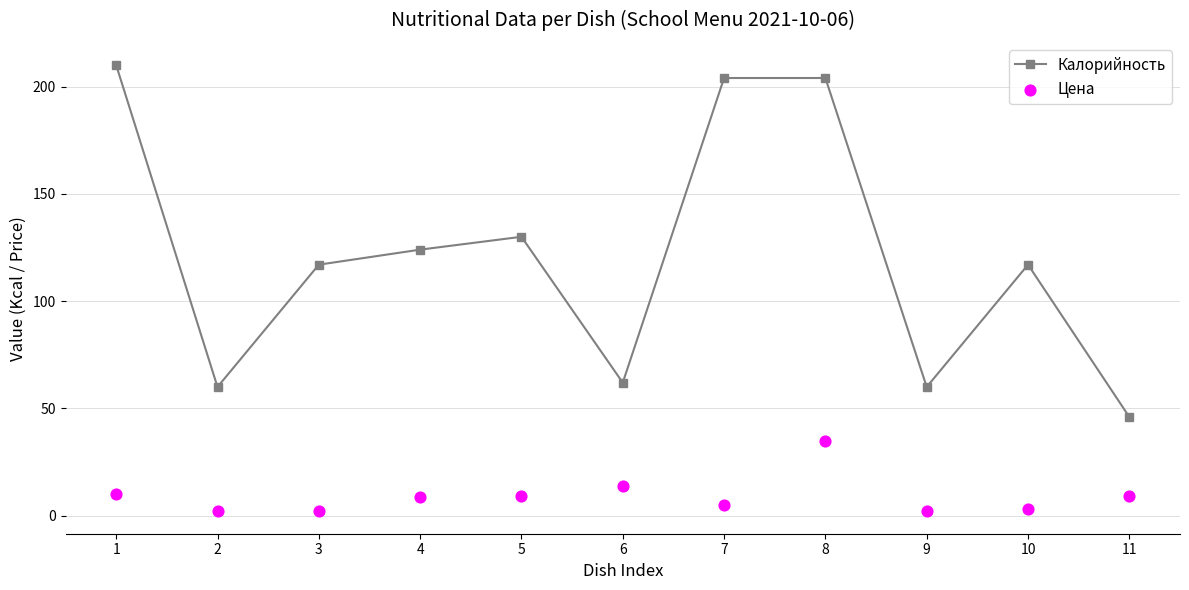

Which series contains the lowest Y value?

Цена